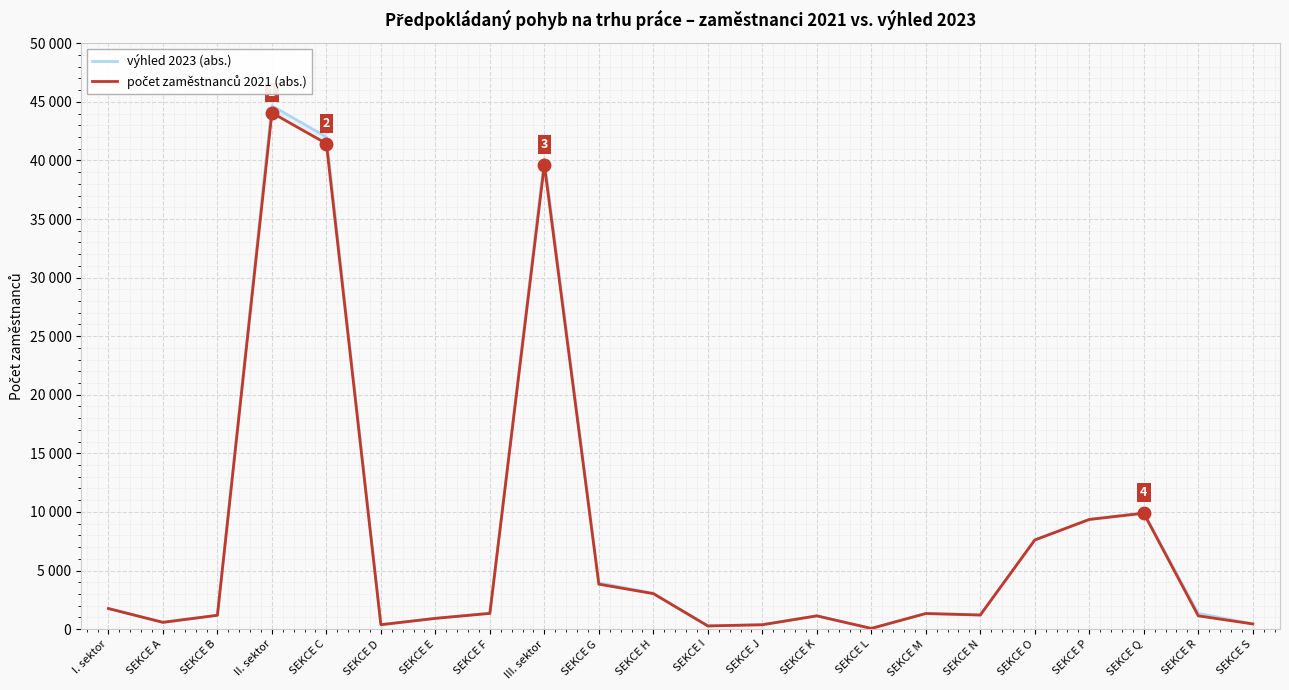

What is the difference between the maximum and minimum values in the počet zaměstnanců 2021 (abs.) series?

44008